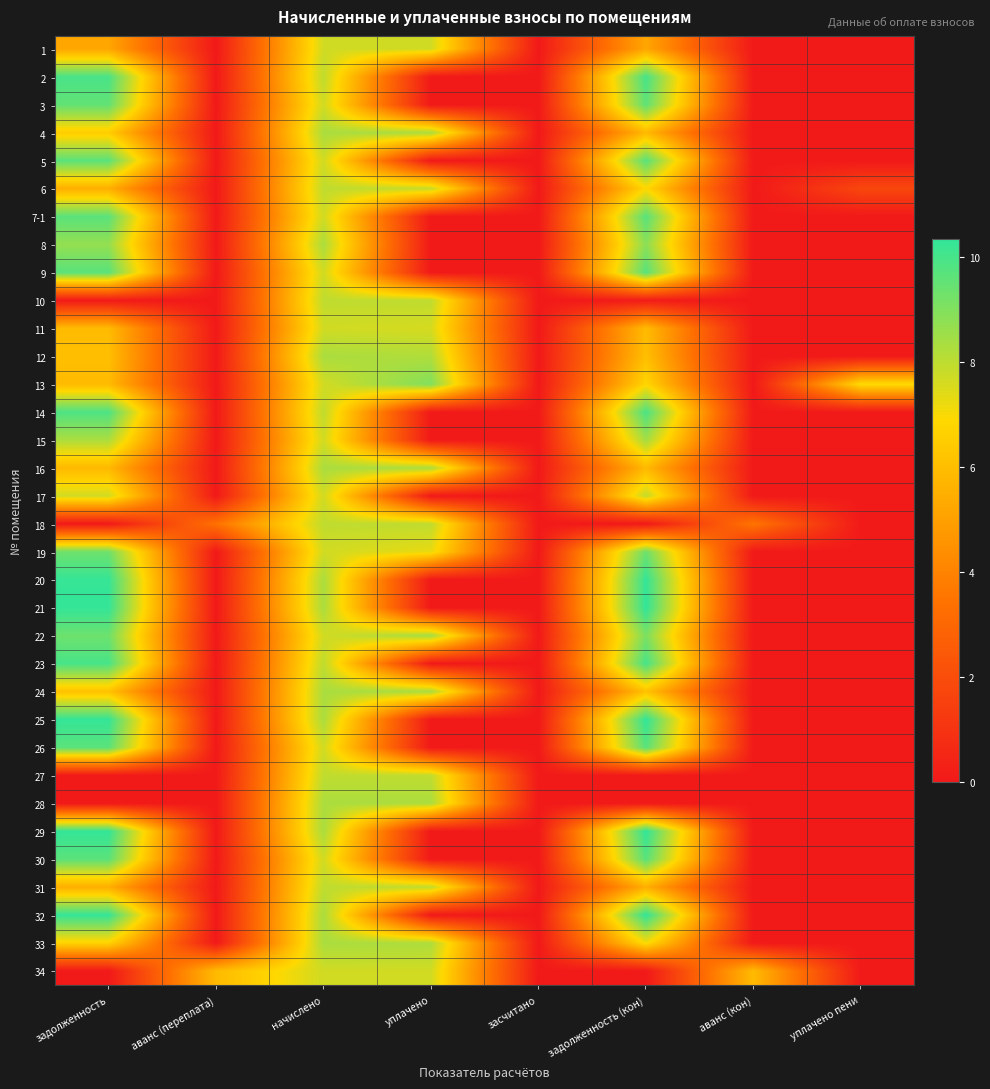

Reading right to left, list all the values displayed in this chart.

1: уплачено пени=0.0	аванс (кон)=0.0	задолженность (кон)=5.2	засчитано=0.0	уплачено=7.7	начислено=7.7	аванс (переплата)=0.0	задолженность=5.2
2: уплачено пени=0.0	аванс (кон)=0.0	задолженность (кон)=10.0	засчитано=0.0	уплачено=0.0	начислено=8.0	аванс (переплата)=0.0	задолженность=10.0
3: уплачено пени=0.0	аванс (кон)=0.0	задолженность (кон)=9.6	засчитано=0.0	уплачено=0.0	начислено=7.7	аванс (переплата)=0.0	задолженность=9.5
4: уплачено пени=0.0	аванс (кон)=0.0	задолженность (кон)=5.8	засчитано=0.0	уплачено=8.3	начислено=8.3	аванс (переплата)=0.0	задолженность=6.5
5: уплачено пени=0.0	аванс (кон)=0.0	задолженность (кон)=9.7	засчитано=0.0	уплачено=0.0	начислено=7.7	аванс (переплата)=0.0	задолженность=9.7
6: уплачено пени=1.8	аванс (кон)=0.0	задолженность (кон)=6.9	засчитано=0.0	уплачено=7.9	начислено=8.0	аванс (переплата)=0.0	задолженность=5.5
7-1: уплачено пени=0.0	аванс (кон)=0.0	задолженность (кон)=9.7	засчитано=0.0	уплачено=0.0	начислено=7.7	аванс (переплата)=0.0	задолженность=9.7
8: уплачено пени=0.0	аванс (кон)=0.0	задолженность (кон)=8.8	засчитано=0.0	уплачено=0.0	начислено=8.3	аванс (переплата)=0.0	задолженность=8.7
9: уплачено пени=0.0	аванс (кон)=0.0	задолженность (кон)=9.7	засчитано=0.0	уплачено=0.0	начислено=7.7	аванс (переплата)=0.0	задолженность=9.7
10: уплачено пени=0.0	аванс (кон)=0.0	задолженность (кон)=0.1	засчитано=0.0	уплачено=8.0	начислено=8.0	аванс (переплата)=0.0	задолженность=0.0
11: уплачено пени=0.0	аванс (кон)=0.0	задолженность (кон)=5.9	засчитано=0.0	уплачено=7.6	начислено=7.7	аванс (переплата)=0.0	задолженность=5.9
12: уплачено пени=0.0	аванс (кон)=0.0	задолженность (кон)=6.0	засчитано=0.0	уплачено=8.2	начислено=8.3	аванс (переплата)=0.0	задолженность=6.0
13: уплачено пени=7.0	аванс (кон)=0.0	задолженность (кон)=6.8	засчитано=0.0	уплачено=9.0	начислено=7.7	аванс (переплата)=0.0	задолженность=5.9
14: уплачено пени=0.0	аванс (кон)=0.0	задолженность (кон)=9.9	засчитано=0.0	уплачено=0.0	начислено=8.0	аванс (переплата)=0.0	задолженность=9.9
15: уплачено пени=0.0	аванс (кон)=0.0	задолженность (кон)=8.4	засчитано=0.0	уплачено=0.0	начислено=7.7	аванс (переплата)=0.0	задолженность=8.3
16: уплачено пени=0.0	аванс (кон)=0.0	задолженность (кон)=5.8	засчитано=0.0	уплачено=8.3	начислено=8.3	аванс (переплата)=0.0	задолженность=5.8
17: уплачено пени=0.0	аванс (кон)=0.0	задолженность (кон)=7.9	засчитано=0.0	уплачено=0.0	начислено=7.7	аванс (переплата)=0.0	задолженность=7.7
18: уплачено пени=0.0	аванс (кон)=3.5	задолженность (кон)=0.0	засчитано=0.0	уплачено=8.0	начислено=8.0	аванс (переплата)=3.4	задолженность=0.0
19: уплачено пени=0.0	аванс (кон)=0.0	задолженность (кон)=9.3	засчитано=0.0	уплачено=7.3	начислено=7.7	аванс (переплата)=0.0	задолженность=9.3
20: уплачено пени=0.0	аванс (кон)=0.0	задолженность (кон)=10.3	засчитано=0.0	уплачено=0.0	начислено=8.3	аванс (переплата)=0.0	задолженность=10.3
21: уплачено пени=0.0	аванс (кон)=0.0	задолженность (кон)=10.3	засчитано=0.0	уплачено=0.0	начислено=8.3	аванс (переплата)=0.0	задолженность=10.3
22: уплачено пени=0.0	аванс (кон)=0.0	задолженность (кон)=9.1	засчитано=0.0	уплачено=8.4	начислено=7.7	аванс (переплата)=0.0	задолженность=9.3
23: уплачено пени=0.0	аванс (кон)=0.0	задолженность (кон)=10.0	засчитано=0.0	уплачено=0.0	начислено=8.0	аванс (переплата)=0.0	задолженность=10.0
24: уплачено пени=0.0	аванс (кон)=0.0	задолженность (кон)=6.2	засчитано=0.0	уплачено=8.3	начислено=8.3	аванс (переплата)=0.0	задолженность=6.2
25: уплачено пени=0.0	аванс (кон)=0.0	задолженность (кон)=10.3	засчитано=0.0	уплачено=0.0	начислено=8.3	аванс (переплата)=0.0	задолженность=10.3
26: уплачено пени=0.0	аванс (кон)=0.0	задолженность (кон)=9.7	засчитано=0.0	уплачено=0.0	начислено=7.7	аванс (переплата)=0.0	задолженность=9.7
27: уплачено пени=0.0	аванс (кон)=0.0	задолженность (кон)=0.0	засчитано=0.0	уплачено=8.0	начислено=8.0	аванс (переплата)=0.0	задолженность=0.0
28: уплачено пени=0.0	аванс (кон)=0.0	задолженность (кон)=0.0	засчитано=0.0	уплачено=8.3	начислено=8.3	аванс (переплата)=0.0	задолженность=0.0
29: уплачено пени=0.0	аванс (кон)=0.0	задолженность (кон)=10.3	засчитано=0.0	уплачено=0.0	начислено=8.3	аванс (переплата)=0.0	задолженность=10.3
30: уплачено пени=0.0	аванс (кон)=0.0	задолженность (кон)=9.7	засчитано=0.0	уплачено=0.0	начислено=7.7	аванс (переплата)=0.0	задолженность=9.7
31: уплачено пени=0.0	аванс (кон)=0.0	задолженность (кон)=5.5	засчитано=0.0	уплачено=8.0	начислено=8.0	аванс (переплата)=0.0	задолженность=5.5
32: уплачено пени=0.0	аванс (кон)=0.0	задолженность (кон)=10.3	засчитано=0.0	уплачено=0.0	начислено=8.3	аванс (переплата)=0.0	задолженность=10.3
33: уплачено пени=0.0	аванс (кон)=0.0	задолженность (кон)=7.0	засчитано=0.0	уплачено=8.3	начислено=8.3	аванс (переплата)=0.0	задолженность=6.7
34: уплачено пени=0.0	аванс (кон)=5.9	задолженность (кон)=0.0	засчитано=0.0	уплачено=7.7	начислено=7.7	аванс (переплата)=5.9	задолженность=0.0